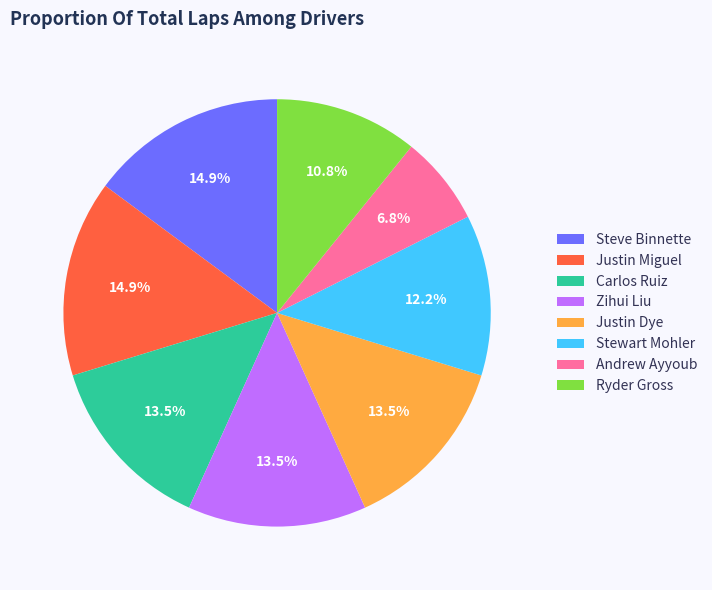

How many slices are in this pie chart?

8